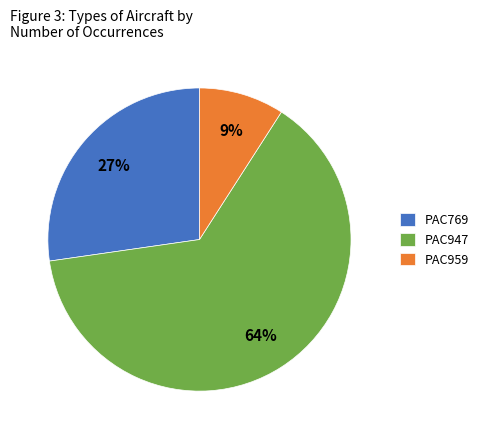

To the nearest percent, what percentage of the pie is PAC769?

27%